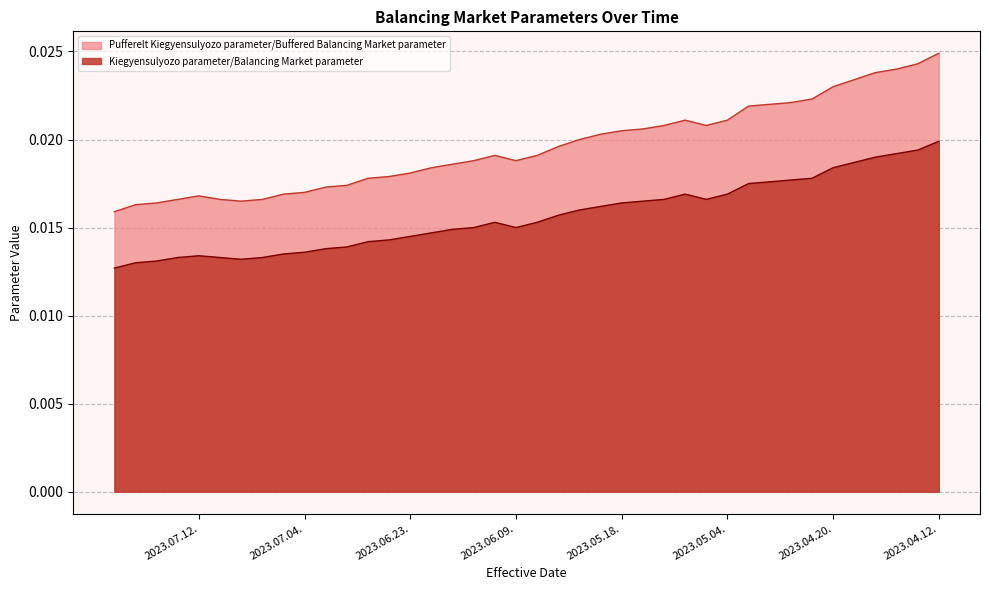

Which series has the widest spread of values?

Pufferelt Kiegyensulyozo parameter/Buffered Balancing Market parameter